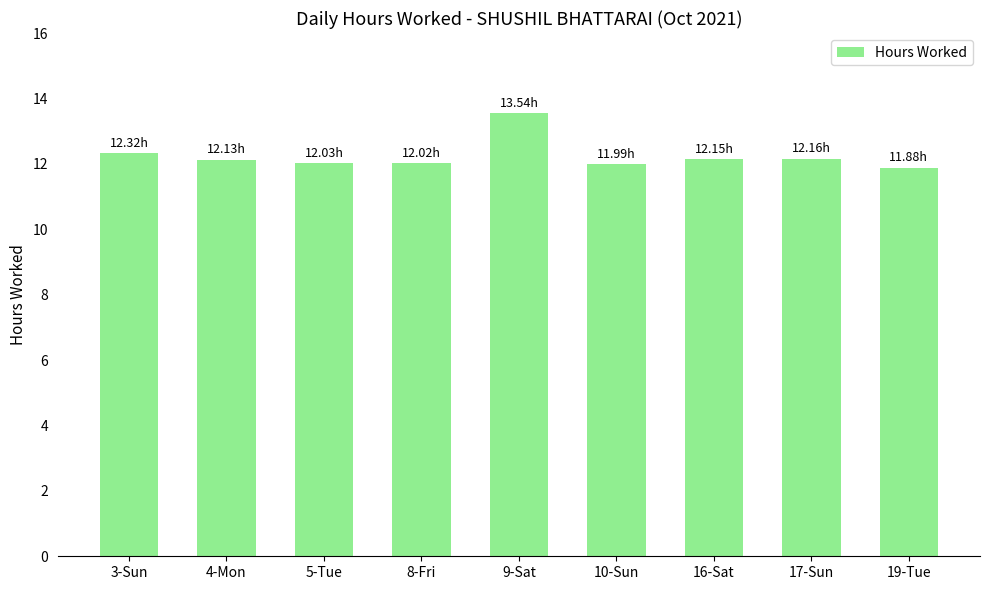

What is the difference between the maximum and minimum values?

1.7